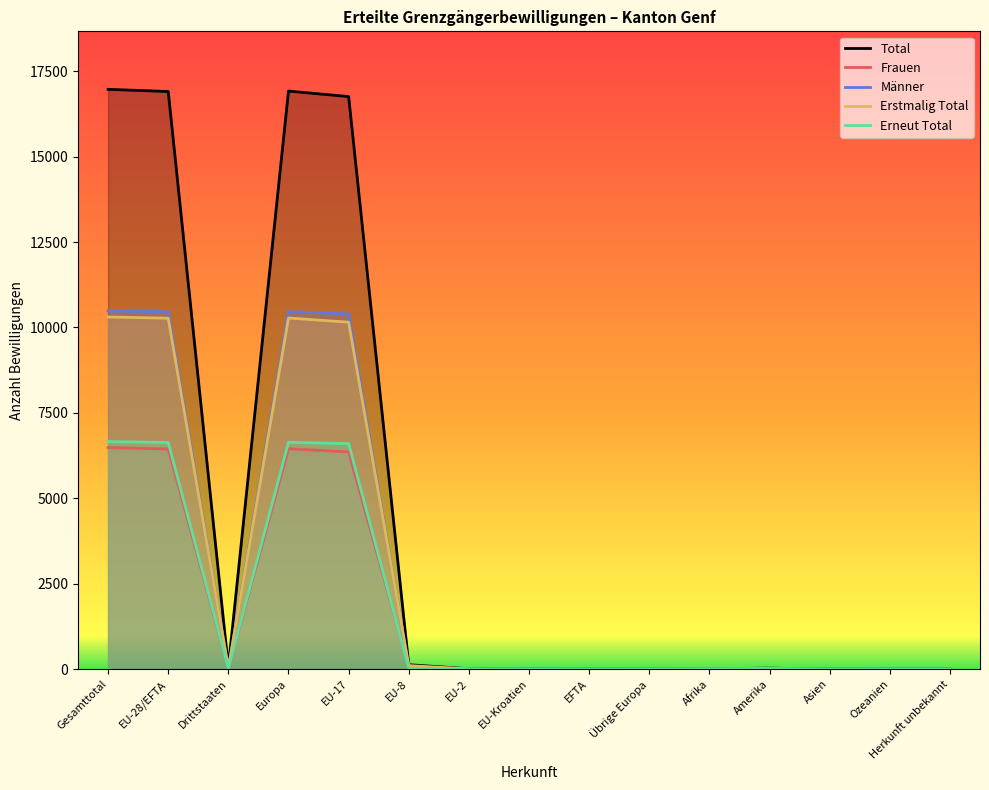

True or false: Total and Frauen intersect in this chart.

False